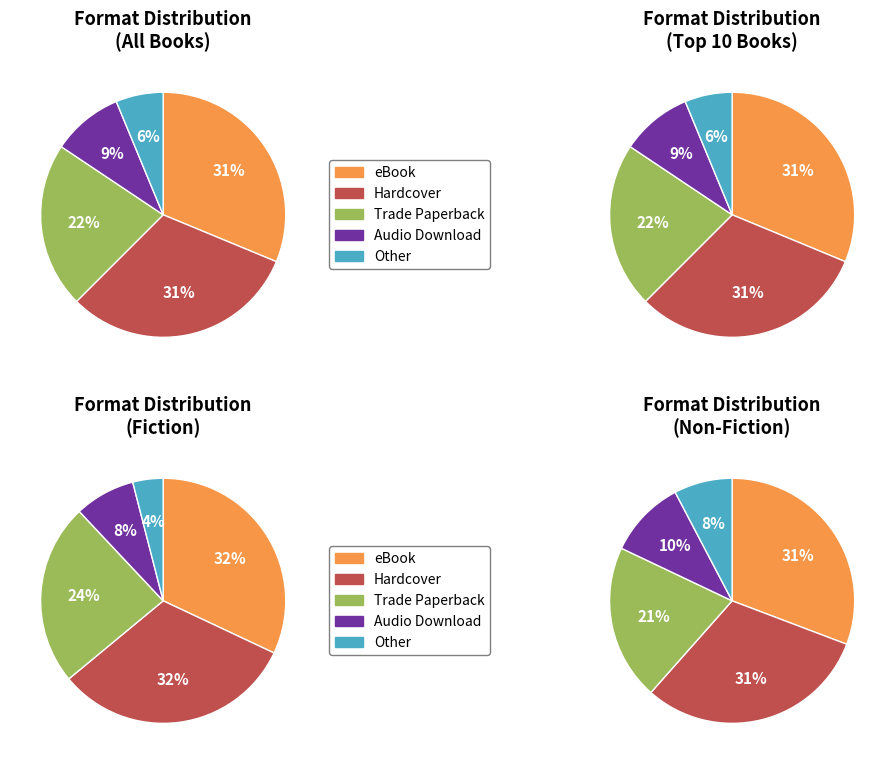

Is it true that Hardcover is 31% of the pie?

True